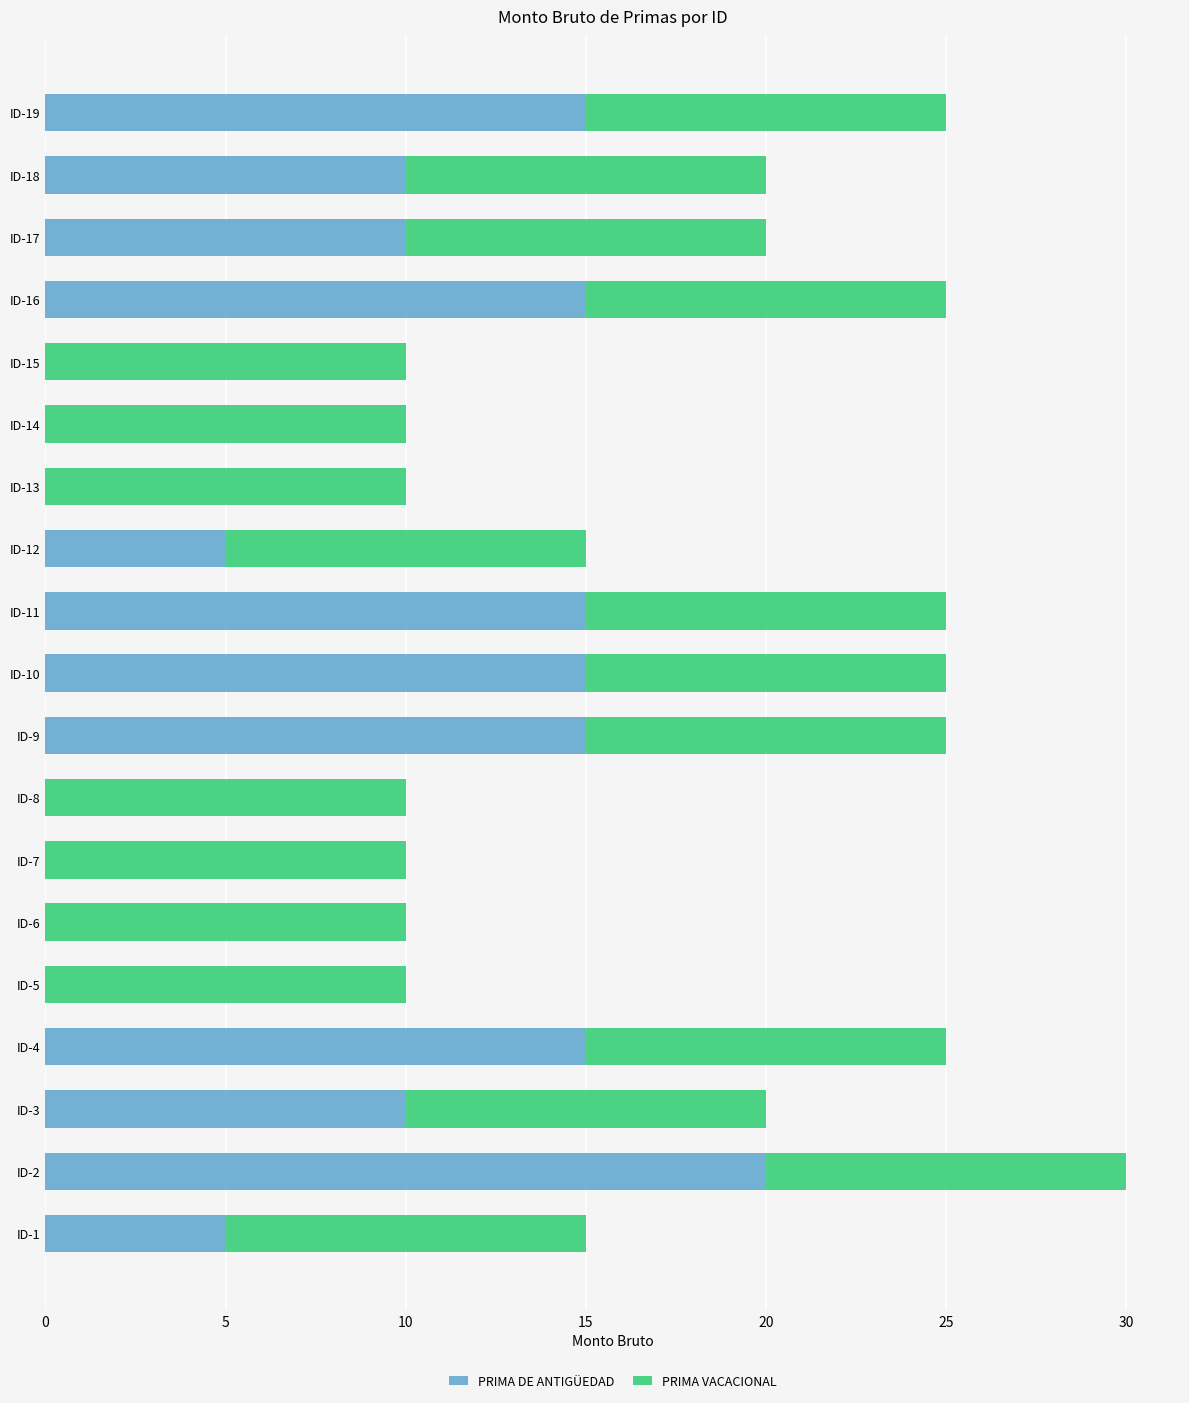

What is the total value across all series at ID-15?

10